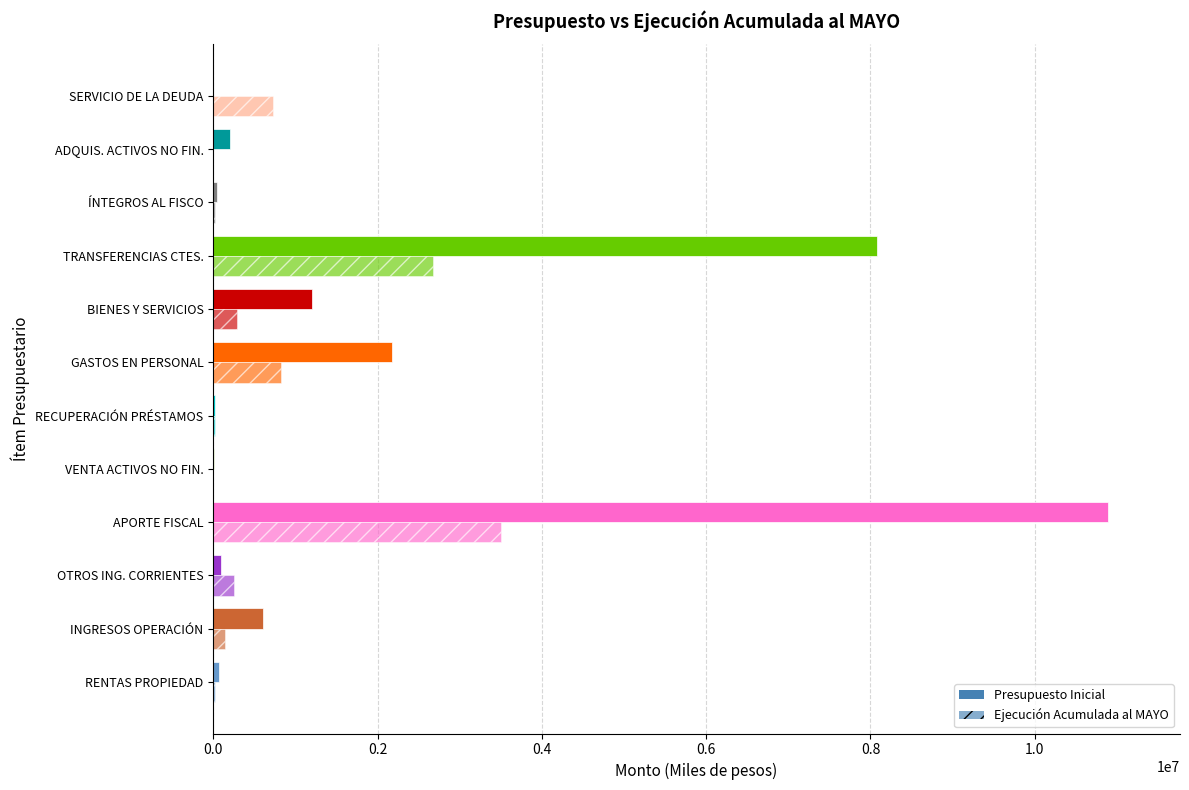

How many data points does each series have?

12